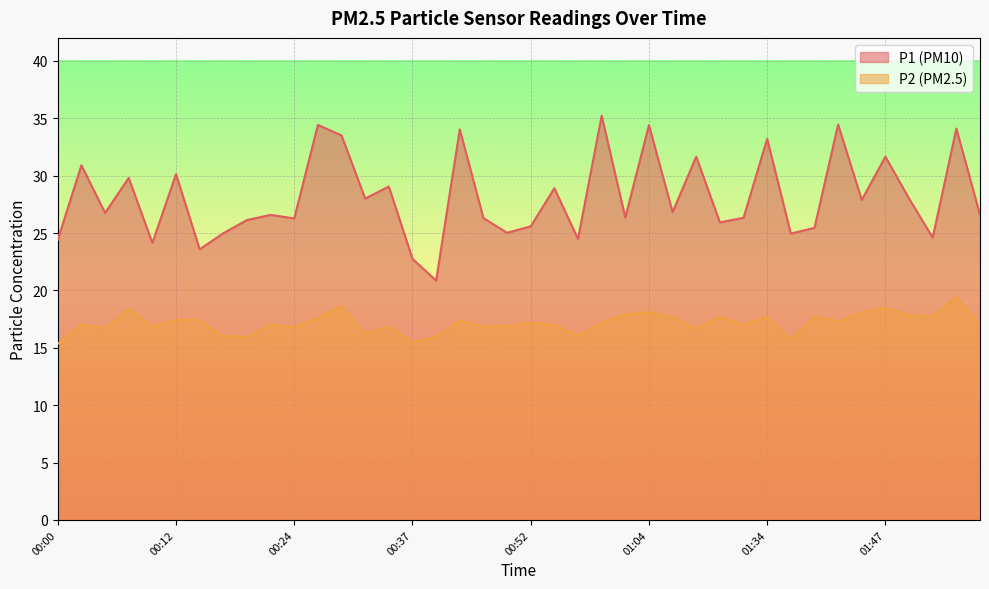

Rank the categories by P2 value from lowest to highest.

00:00, 00:37, 01:36, 00:20, 00:39, 00:17, 00:57, 00:32, 01:12, 00:05, 00:24, 00:34, 00:10, 00:47, 00:49, 01:31, 00:03, 00:54, 01:56, 00:22, 00:52, 00:59, 01:42, 00:41, 00:15, 00:12, 00:27, 01:09, 01:20, 01:34, 01:39, 01:51, 01:49, 01:02, 01:04, 01:44, 00:07, 01:47, 00:29, 01:54